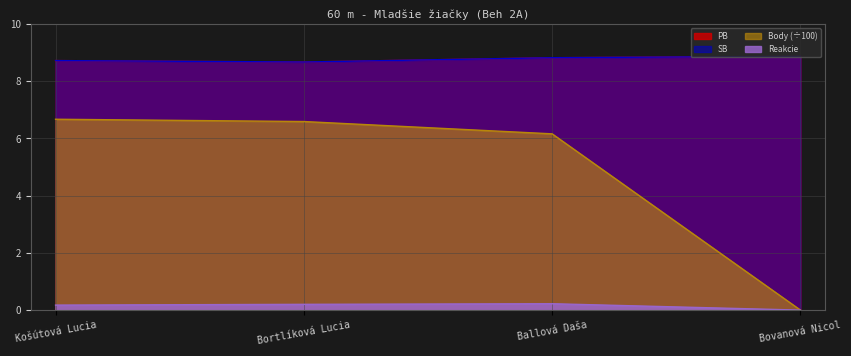

What is the maximum value shown in the chart?

8.9